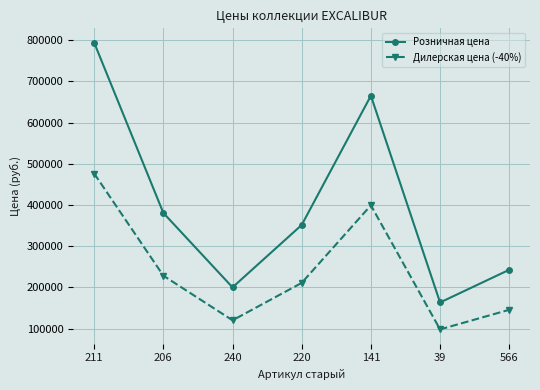

What is the difference between the maximum and second lowest values in the Дилерская цена (-40%) series?

356400